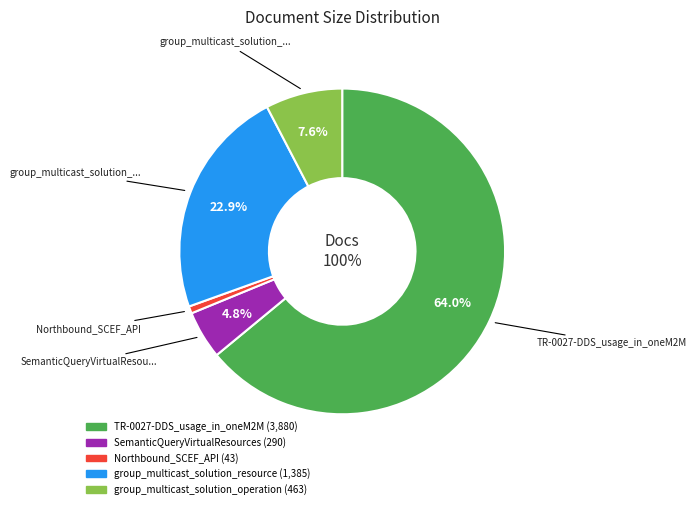

To the nearest percent, what portion does SemanticQueryVirtualResources represent?

5%